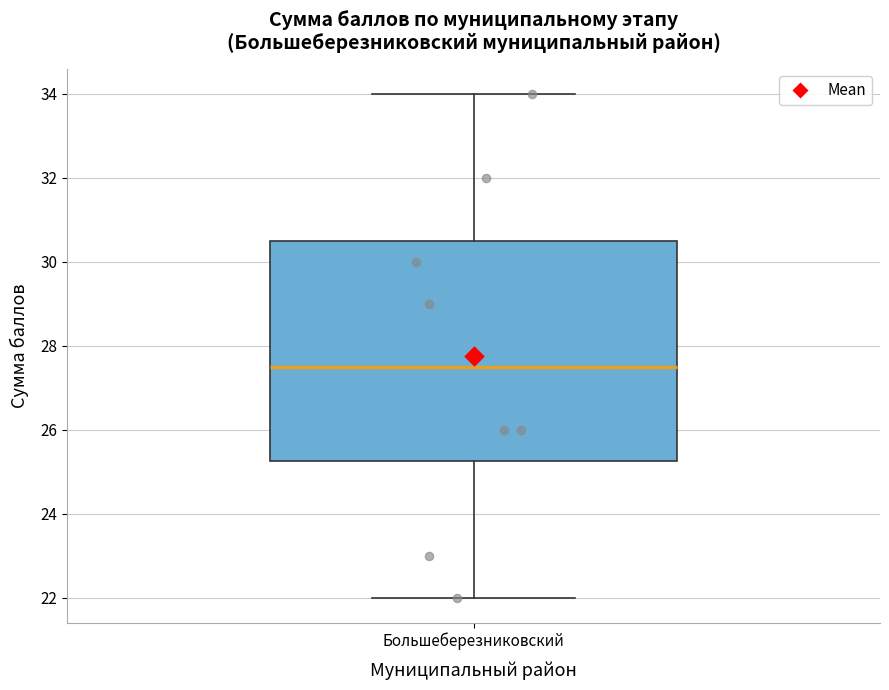

Transcribe this box plot: give where the median line is, the range the box spans, and where the two whiskers end, as read against the y-axis. The values are not printed on the chart, so give them approximately, as read against the axis.

median 27.6, box 25.2 to 30.6, whiskers 22.0 to 34.0